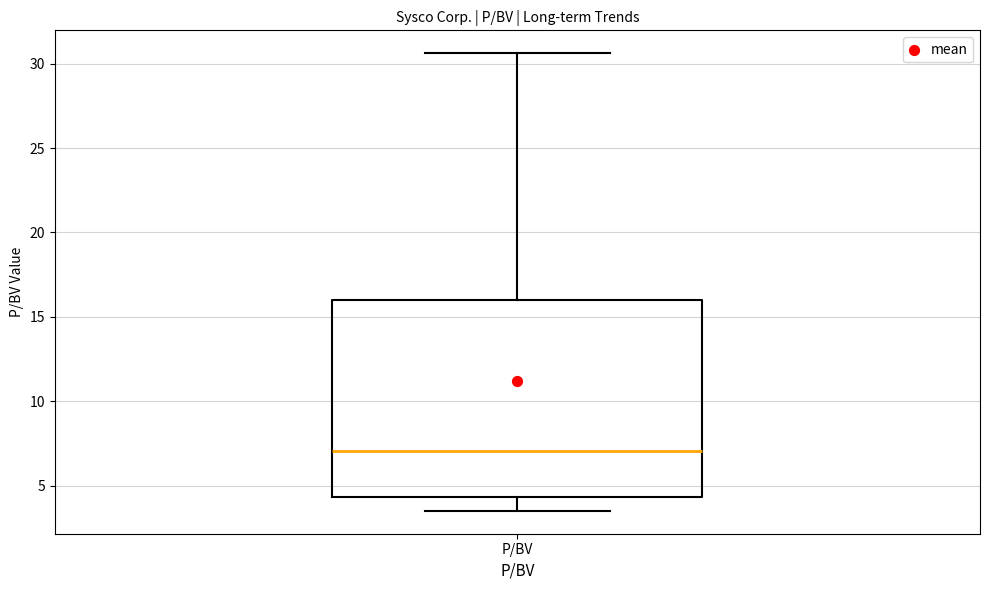

Transcribe this box plot: give where the median line is, the range the box spans, and where the two whiskers end, as read against the y-axis. The values are not printed on the chart, so give them approximately, as read against the axis.

median 7.0, box 4.5 to 16.0, whiskers 3.5 to 30.5